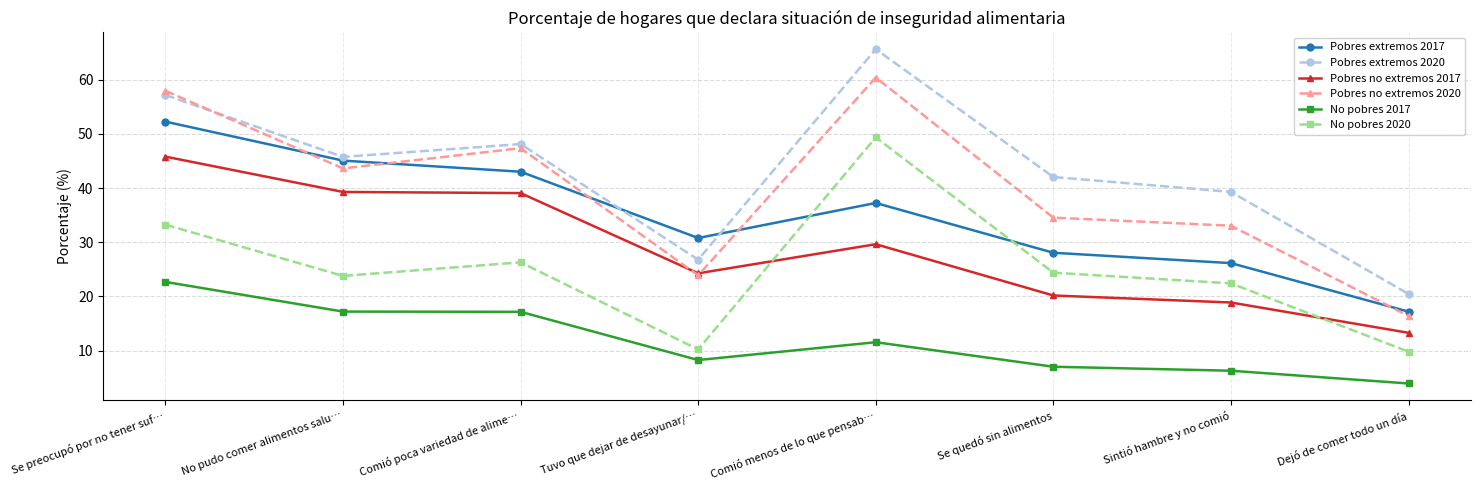

Which series has the largest total across all categories?

Pobres extremos 2020